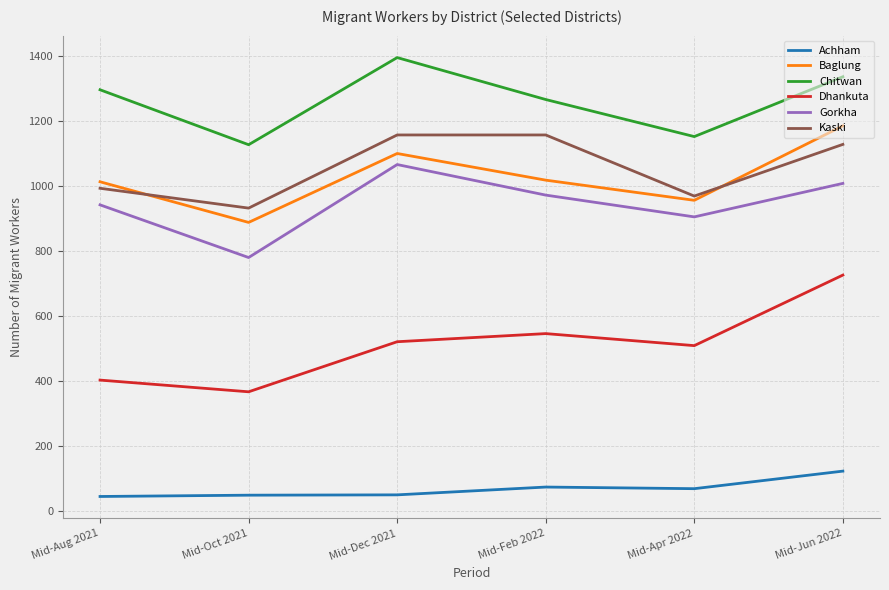

The value of Kaski at Mid-Feb 2022 is 1157. True or false?

True